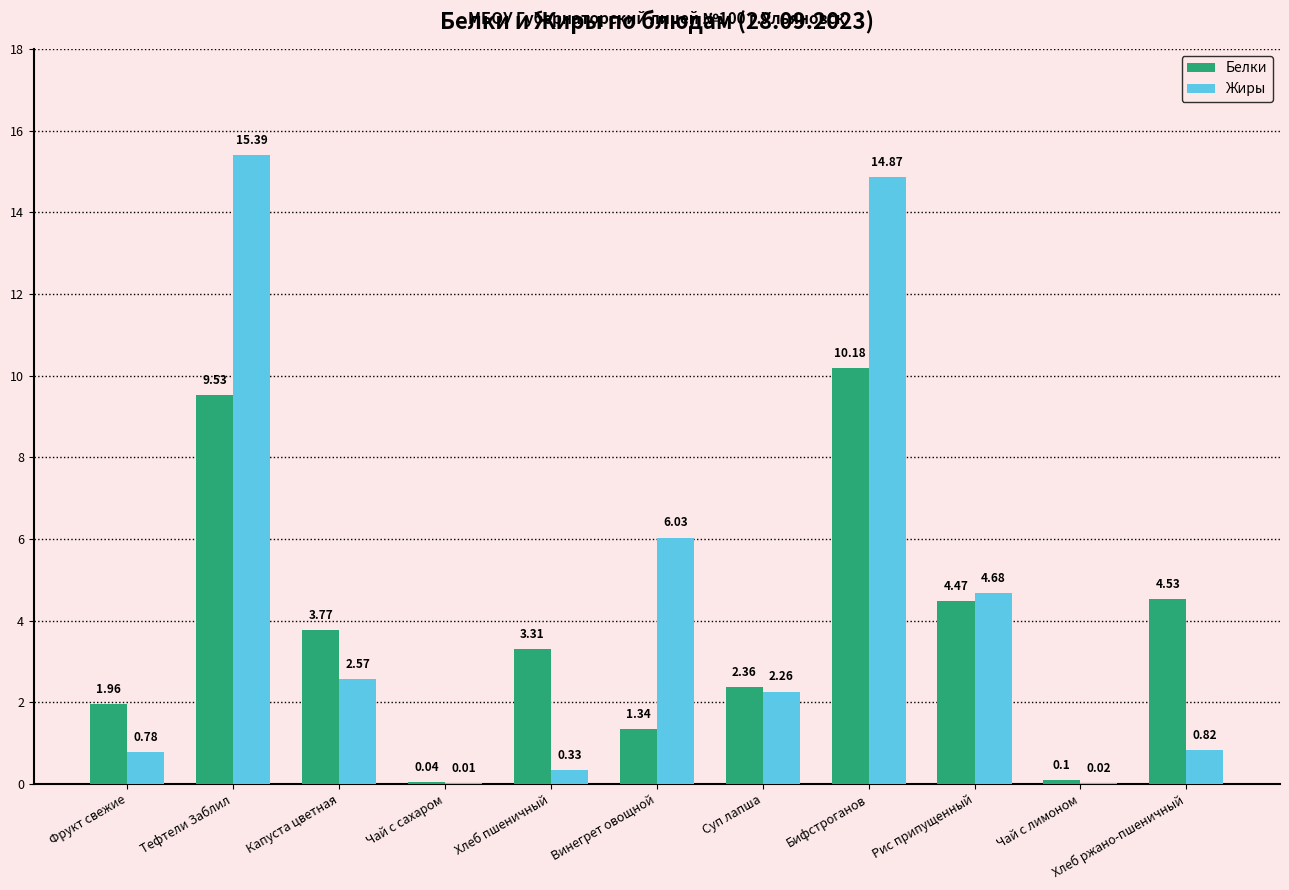

Which category has the highest value in the Белки series?

Бифстроганов